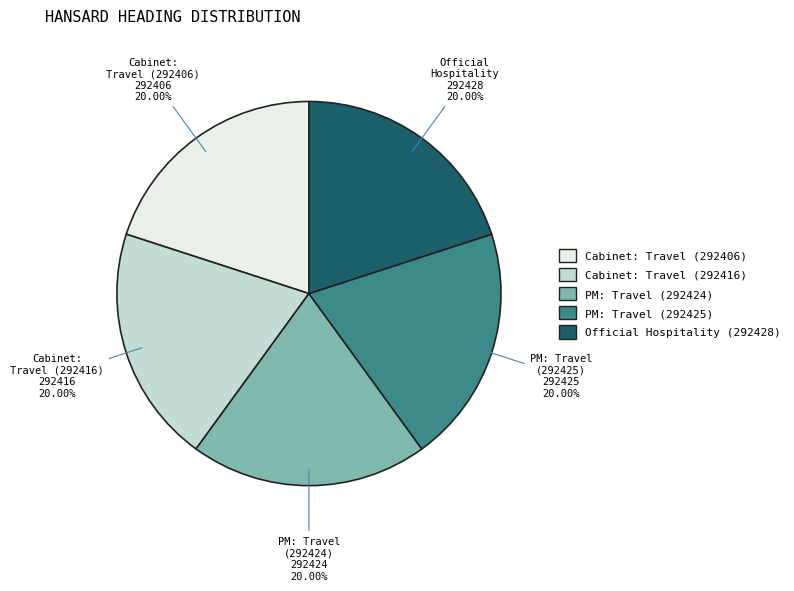

How many slices are in this pie chart?

5